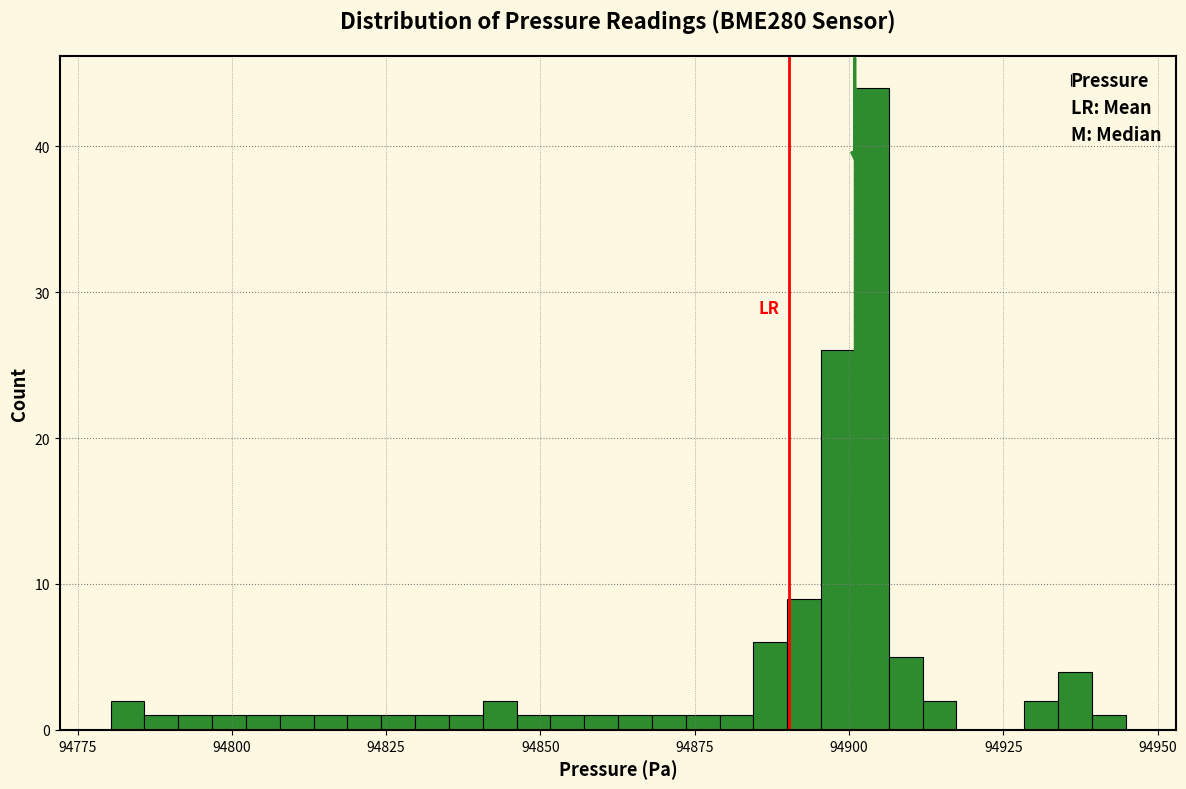

Around what value on the x-axis is the tallest bar? Give the approximate position of its centre, as read against the axis.

94905